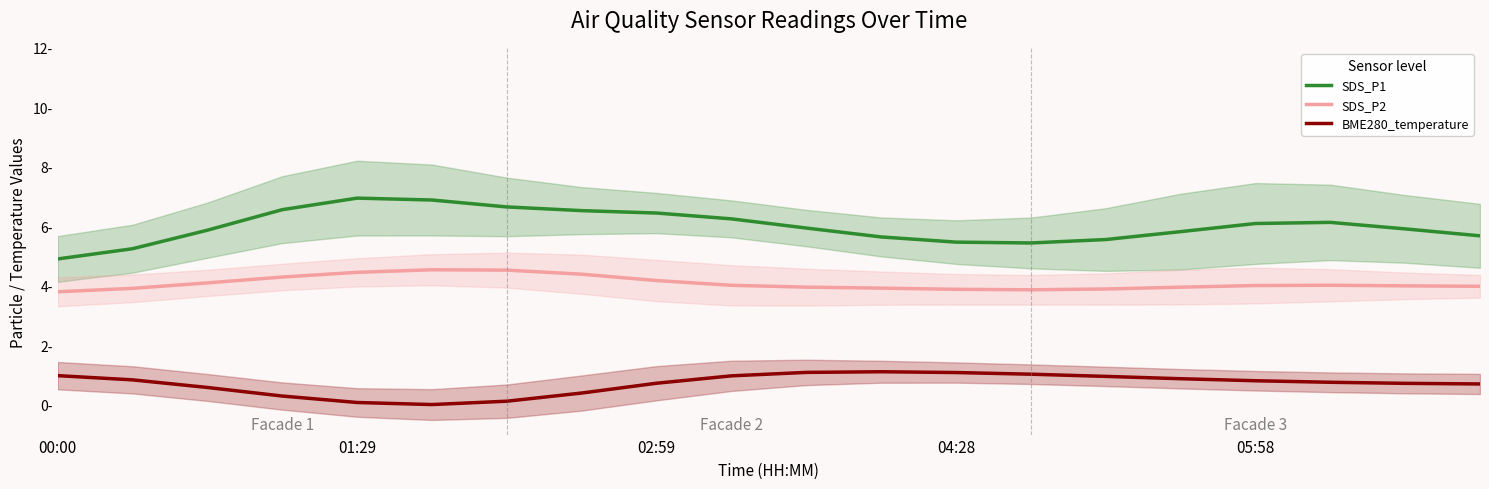

True or false: SDS_P1 has a value of 5.9 at 18.

True